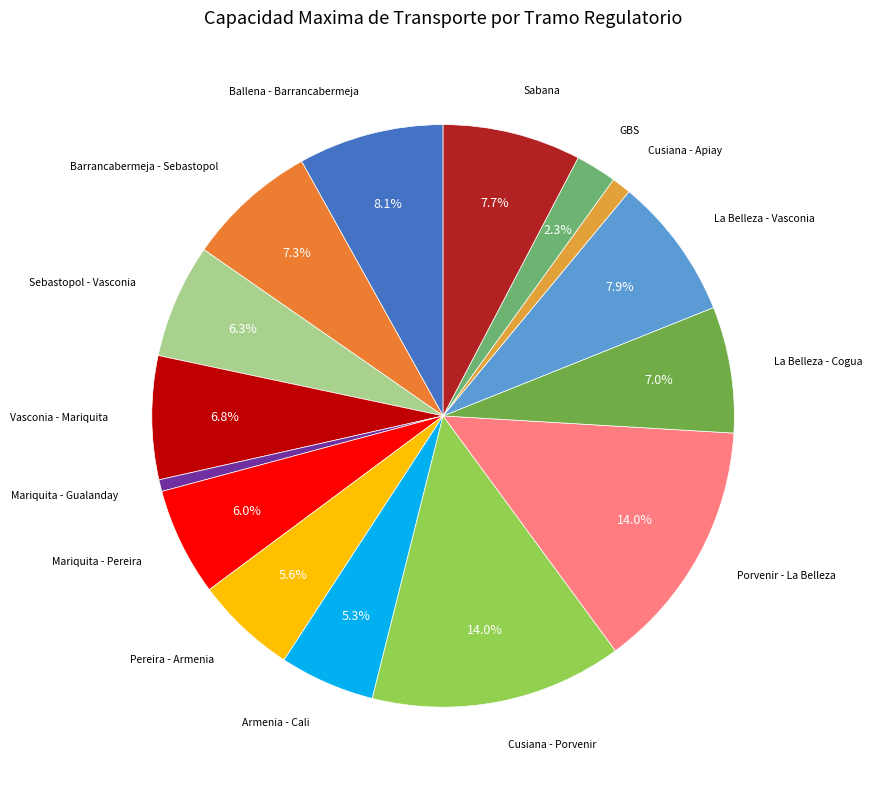

Count the number of slices in the pie.

15